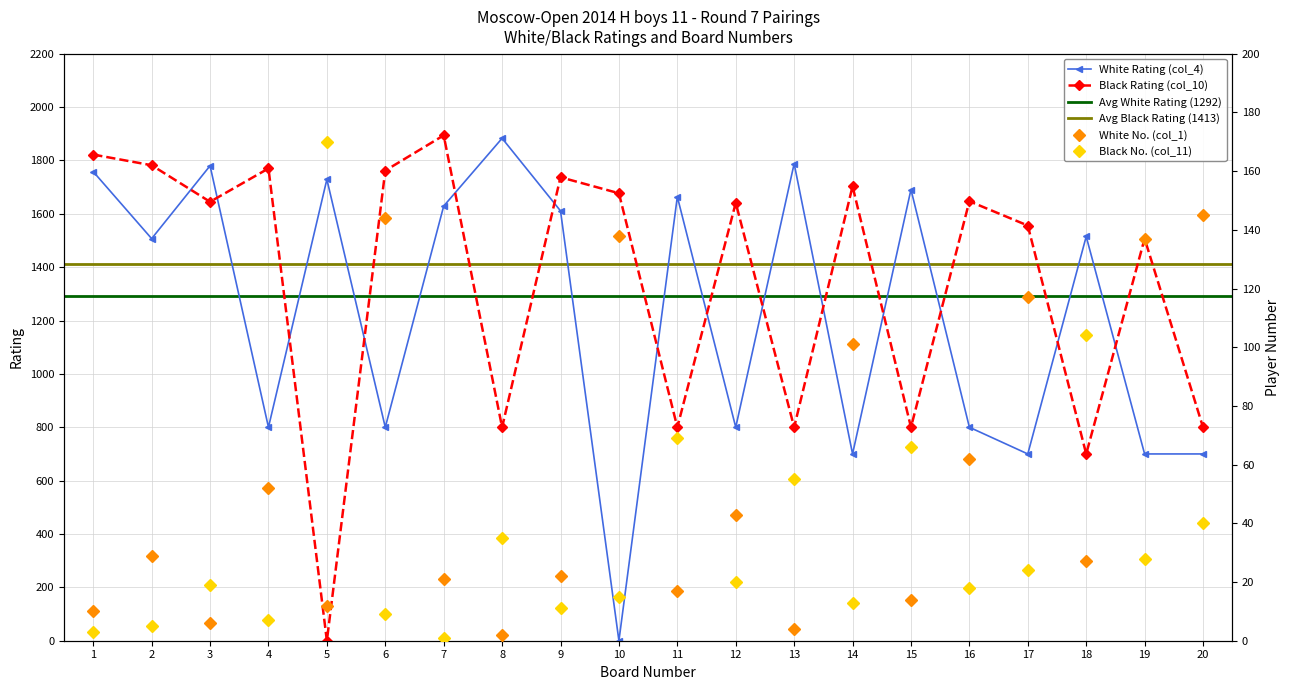

Is it true that White No. (col_1) equals 45 at 2?

False